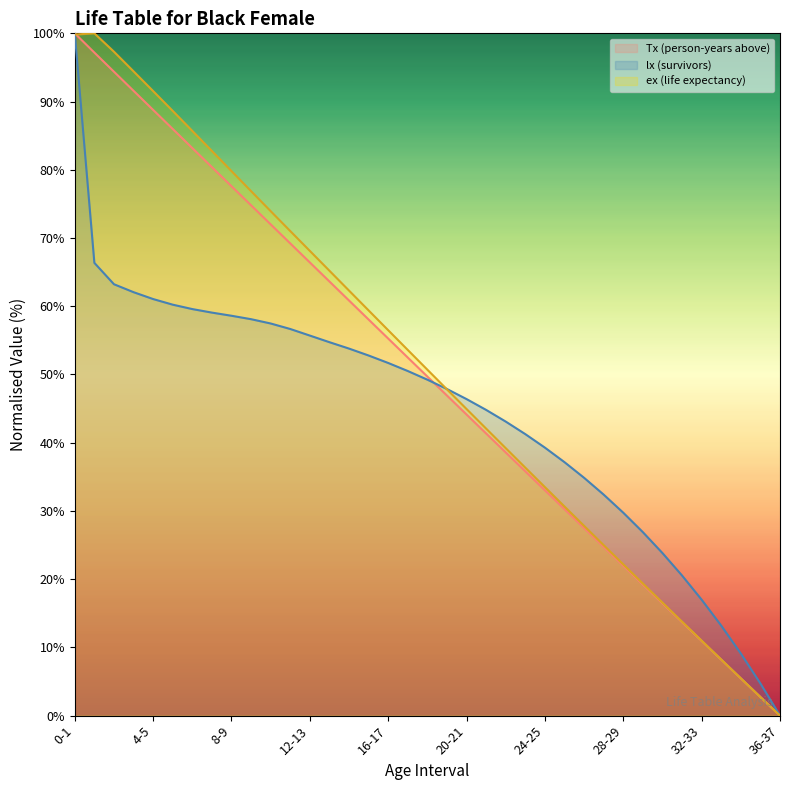

True or false: lx (survivors) has more than 2 interior local peaks.

False